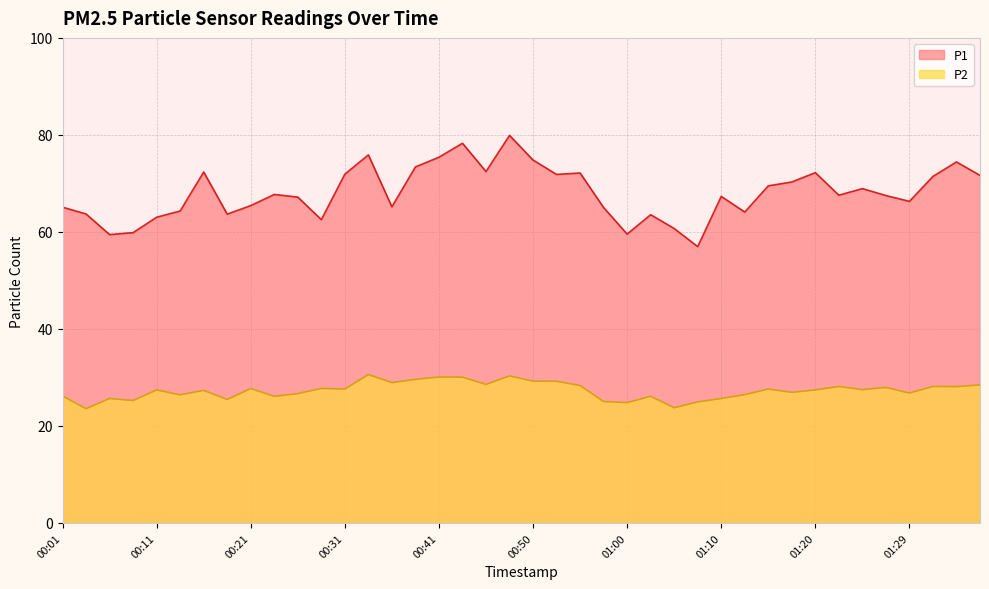

Which has a higher value, 01:12 or 00:08?

01:12